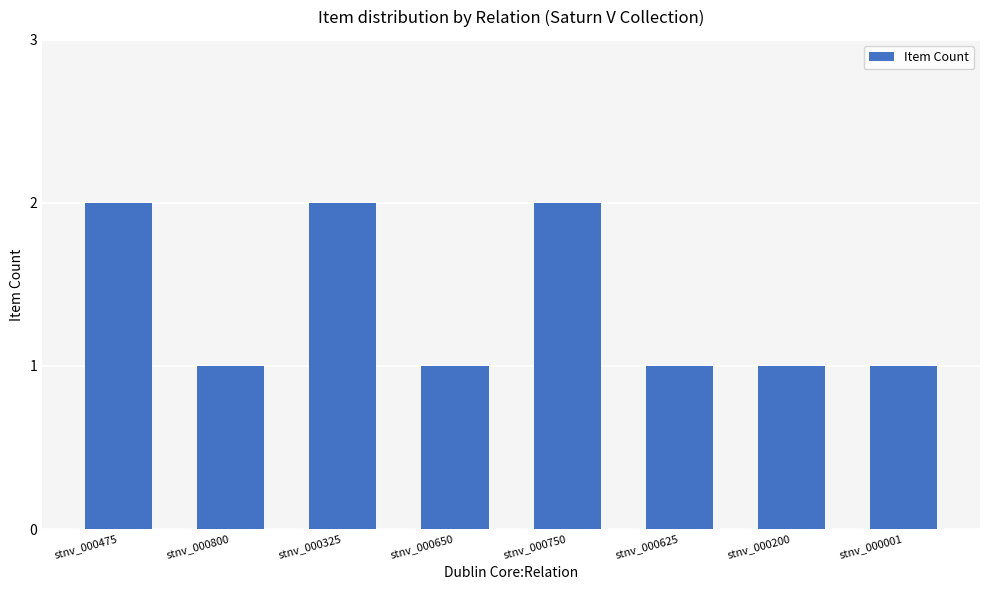

What is the sum of all values?

11